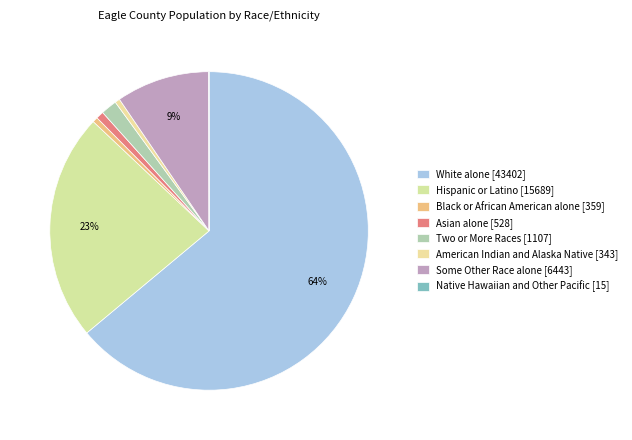

Rank the categories by value from lowest to highest.

Native Hawaiian and Other Pacific, American Indian and Alaska Native, Black or African American alone, Asian alone, Two or More Races, Some Other Race alone, Hispanic or Latino, White alone